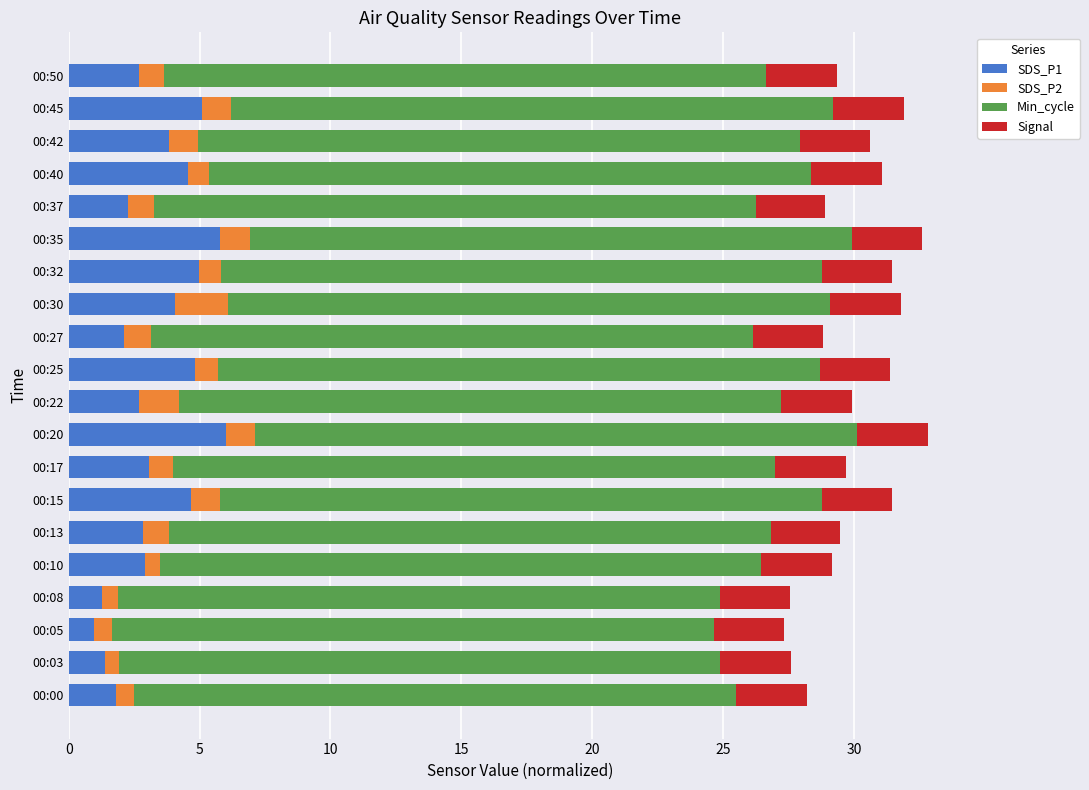

What is the total value across all series at 00:25?

31.4